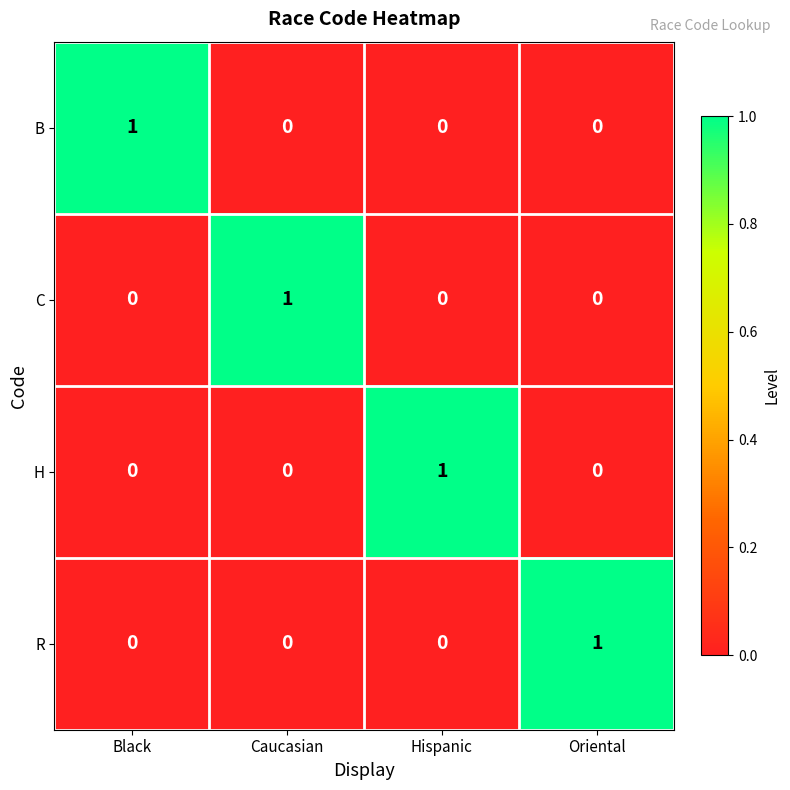

Which category has the highest value in the B series?

Black